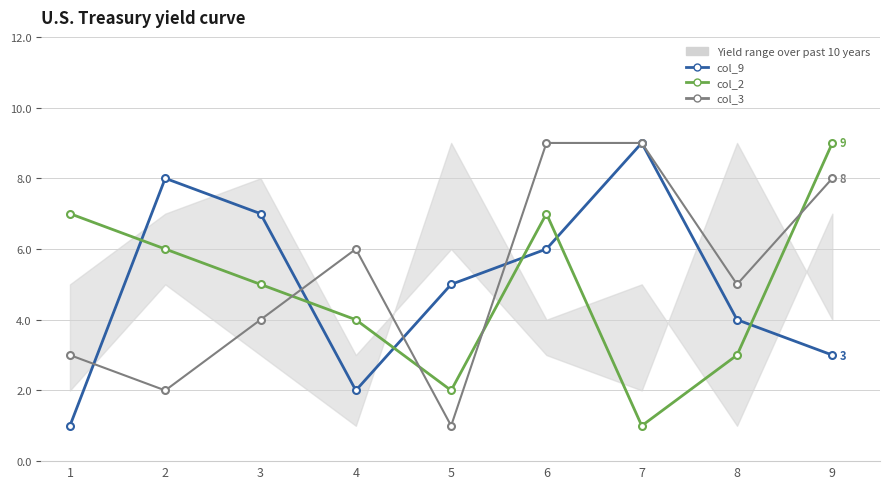

What is the difference between the col_3 values at 4 and 2?

4